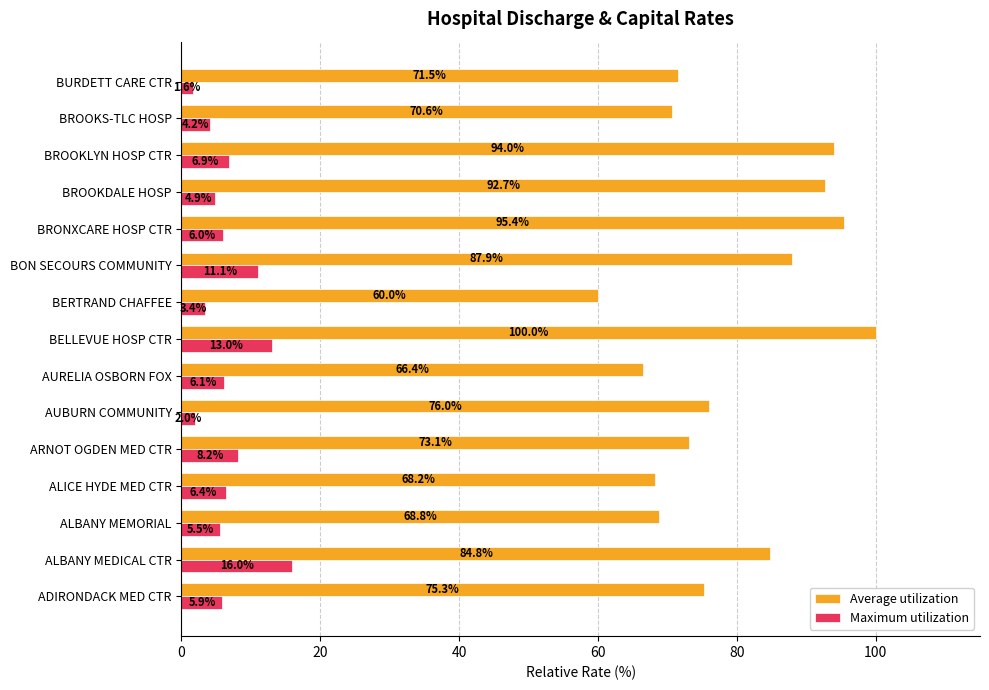

True or false: Average utilization has a value of 23.0 at AURELIA OSBORN FOX.

False